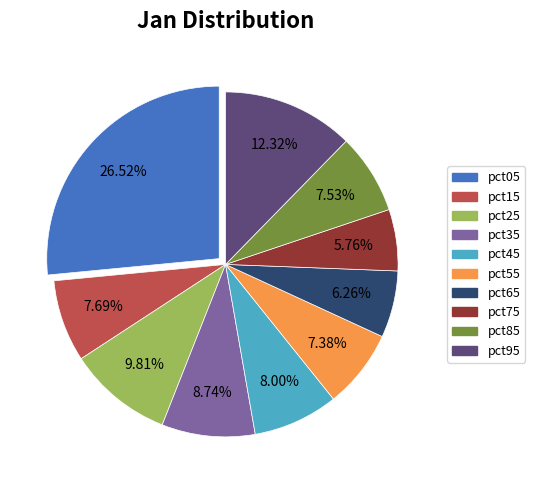

Is the sum of pct05 and pct35 greater than half?

No